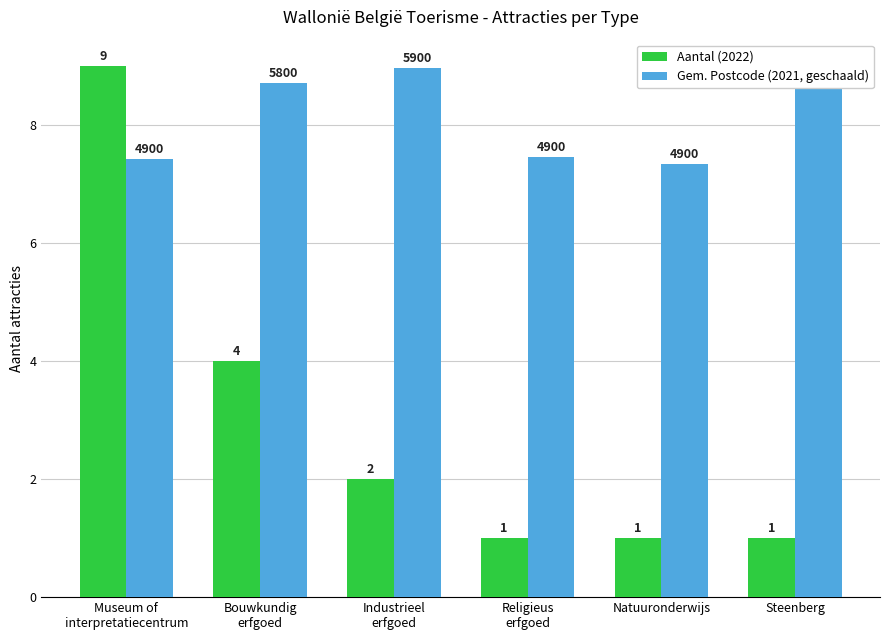

What is the maximum value shown in the chart?

9.0